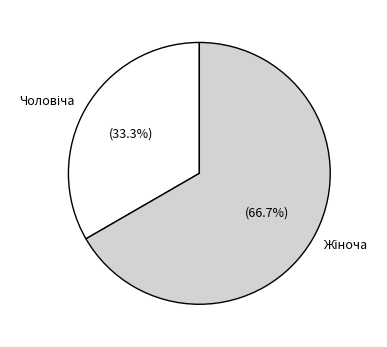

To the nearest percent, what is the difference between the largest and smallest slice percentages?

33%